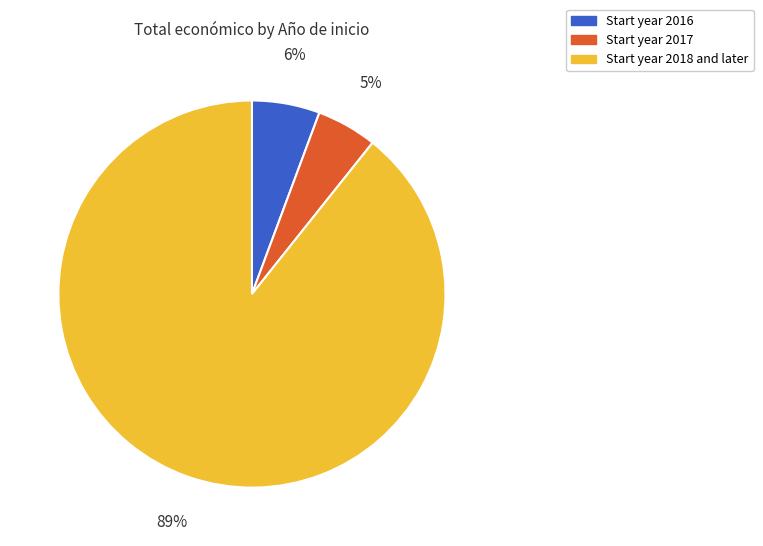

Does any single category account for the majority?

Yes